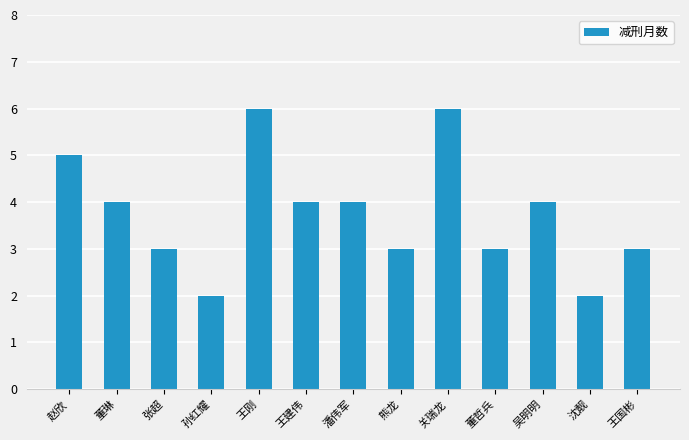

What is the maximum value shown in the chart?

6